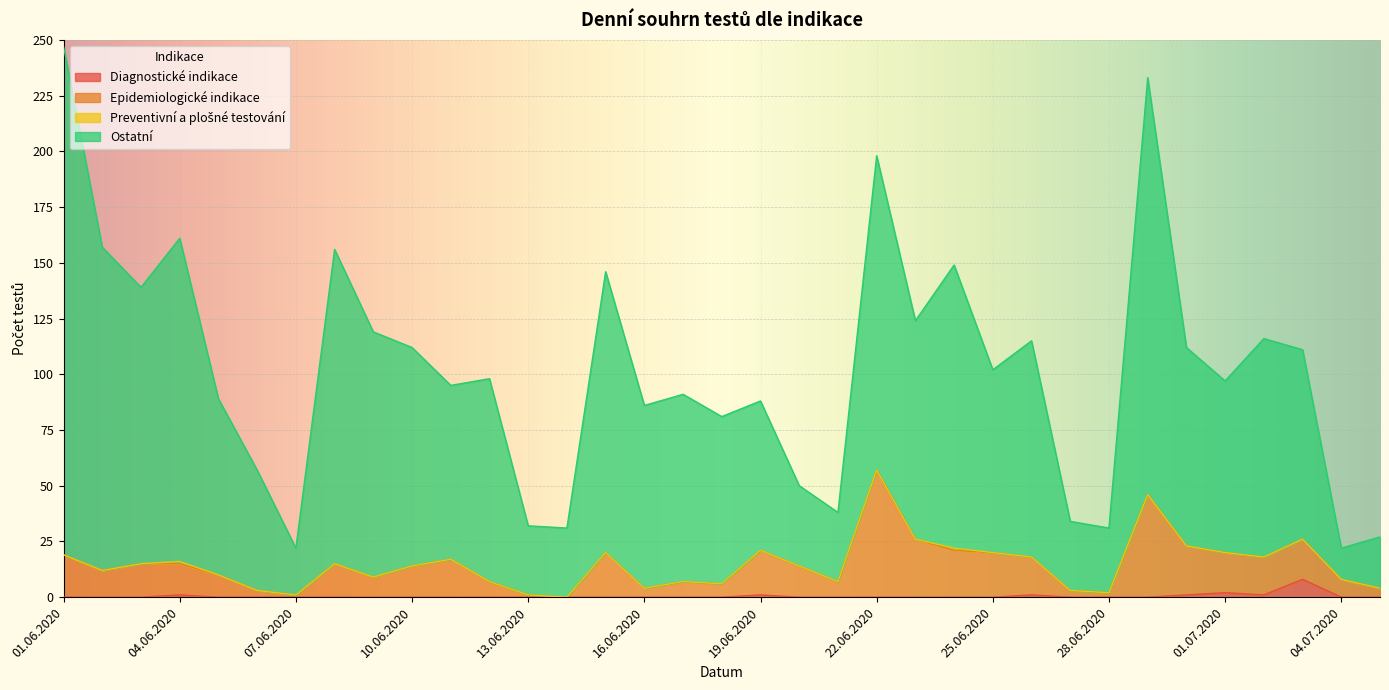

What is the sum of all Diagnostické indikace values?

15